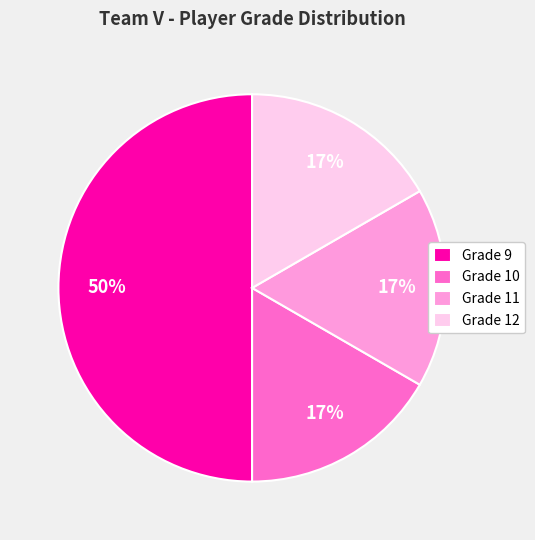

Do Grade 9 and Grade 12 together represent more than half of the pie?

Yes